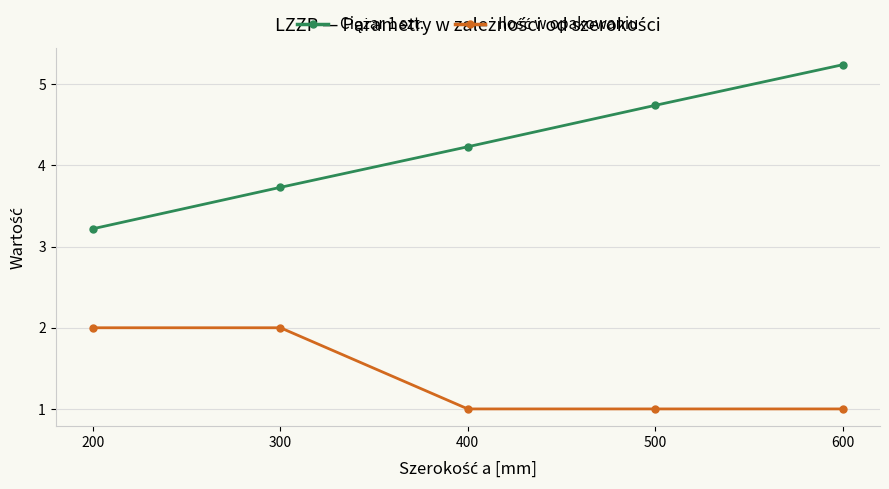

At how many categories does at least one series exceed 4?

3